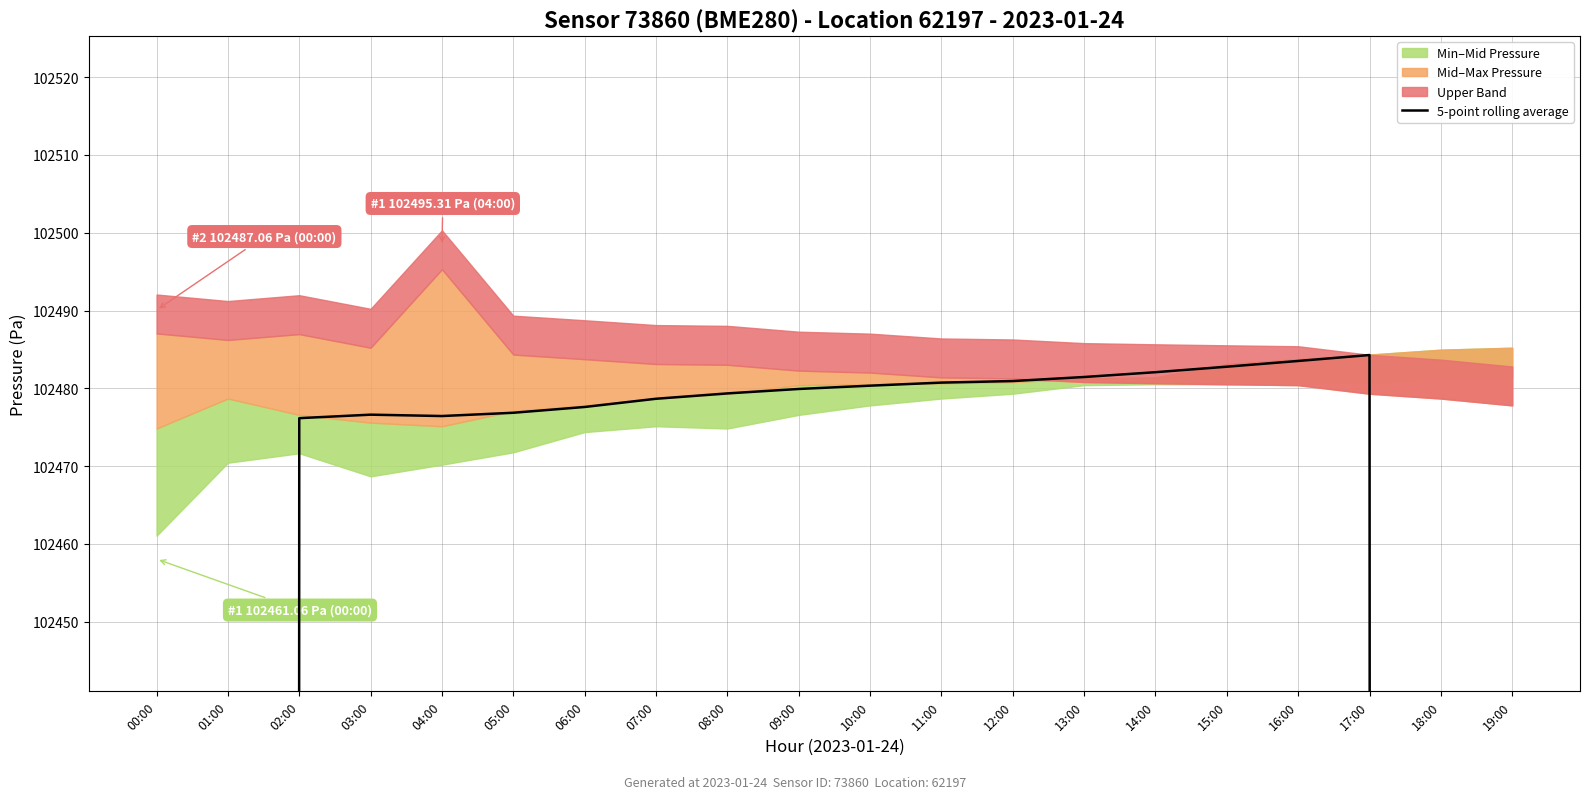

What is the difference between the maximum and second lowest values?

40993.4